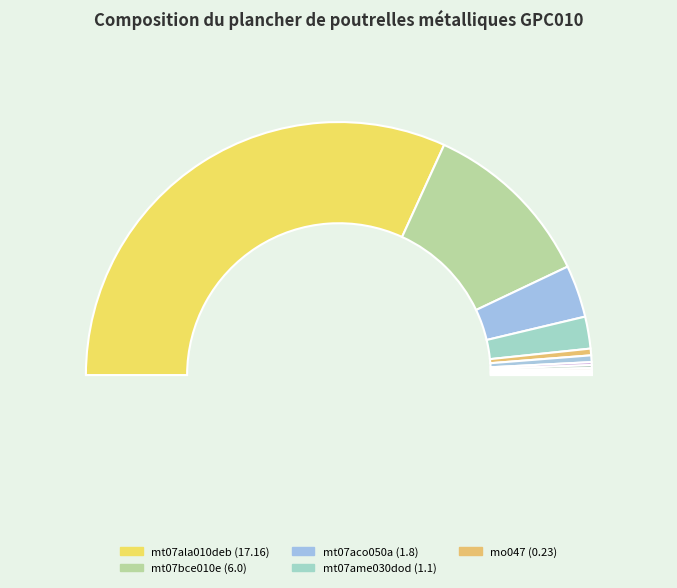

To the nearest percent, what portion does mo094 represent?

1%